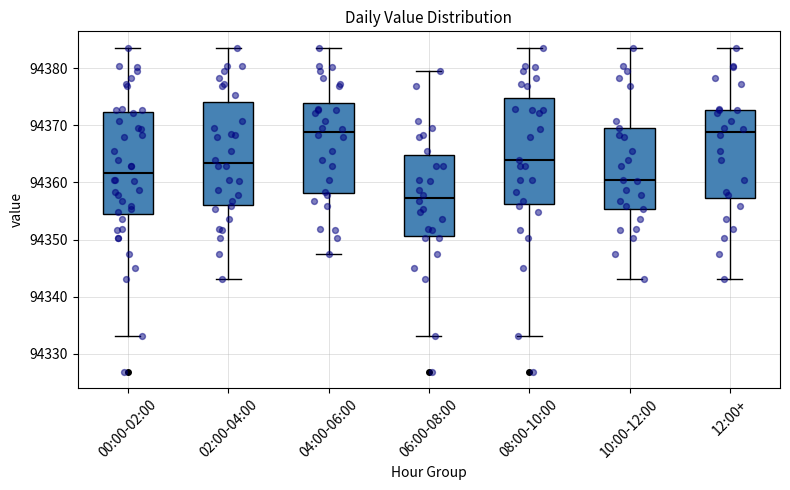

Reading left to right, transcribe this box plot: for each box, give where its median line is, the range the box spans, and where its two whiskers end, as read against the y-axis. The values are not printed on the chart, so give them approximately, as read against the axis.

00:00-02:00: median 94362, box 94355 to 94372, whiskers 94333 to 94384
02:00-04:00: median 94363, box 94356 to 94374, whiskers 94343 to 94384
04:00-06:00: median 94369, box 94358 to 94374, whiskers 94347 to 94384
06:00-08:00: median 94357, box 94351 to 94365, whiskers 94333 to 94380
08:00-10:00: median 94364, box 94356 to 94375, whiskers 94333 to 94384
10:00-12:00: median 94360, box 94355 to 94370, whiskers 94343 to 94384
12:00+: median 94369, box 94357 to 94373, whiskers 94343 to 94384